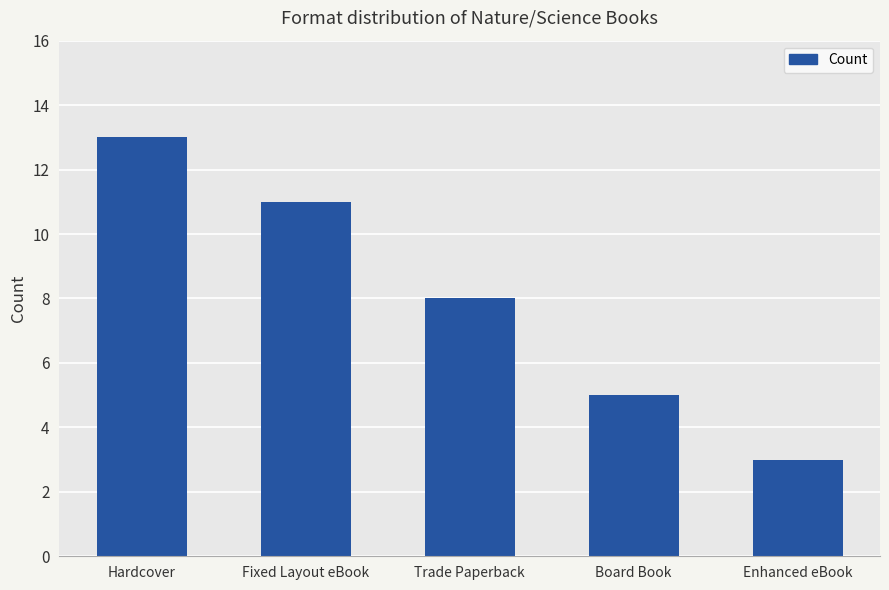

Reading right to left, what are all the values shown in this chart?

Enhanced eBook=3	Board Book=5	Trade Paperback=8	Fixed Layout eBook=11	Hardcover=13